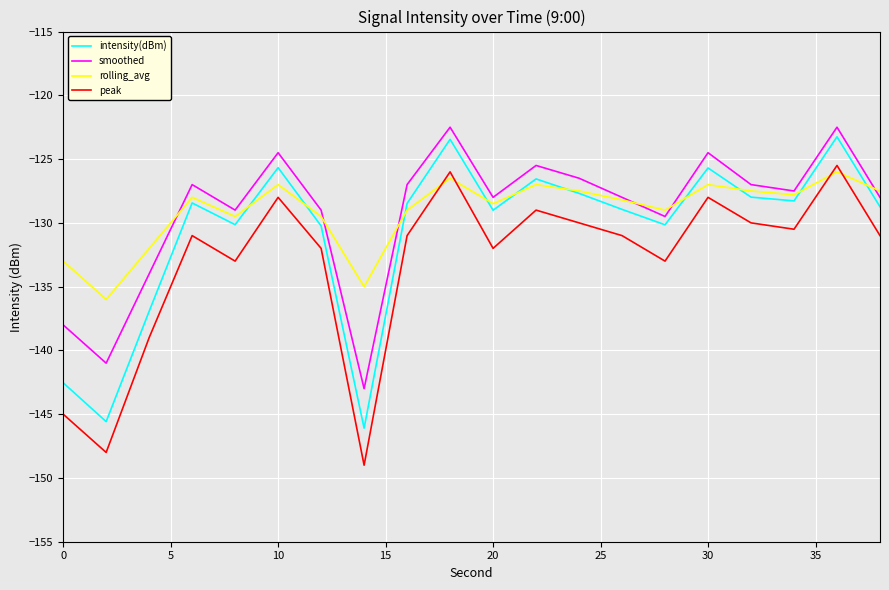

What is the highest value of the rolling_avg series?

-126.0